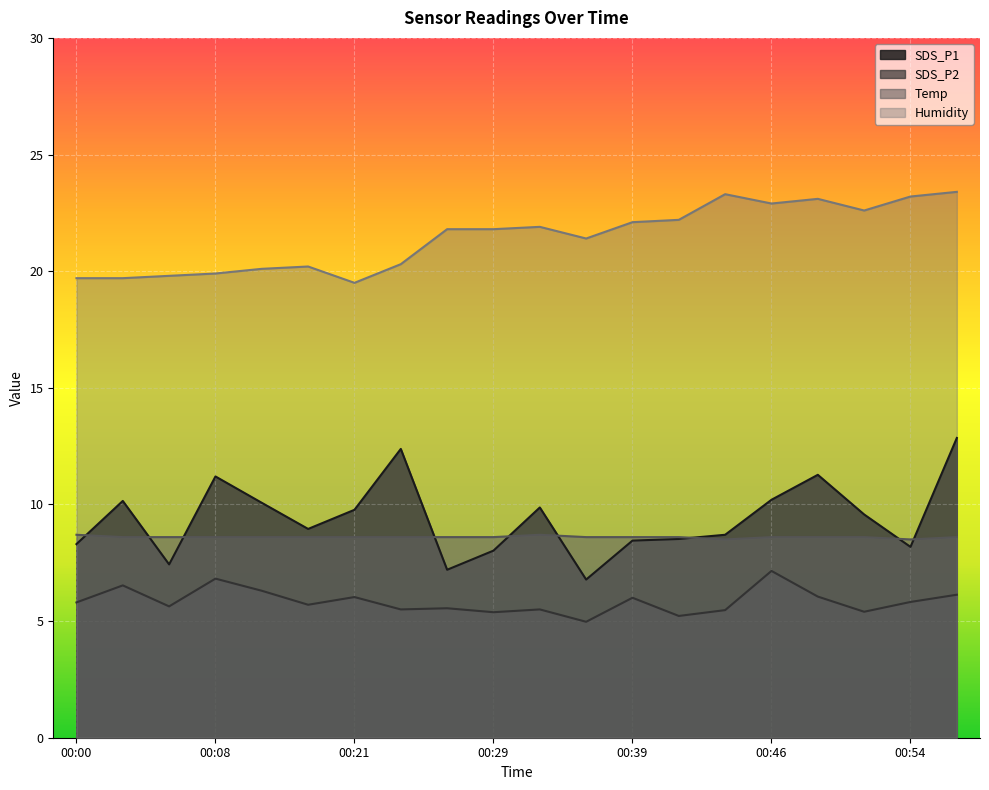

Which category has the highest value across all series?

00:57